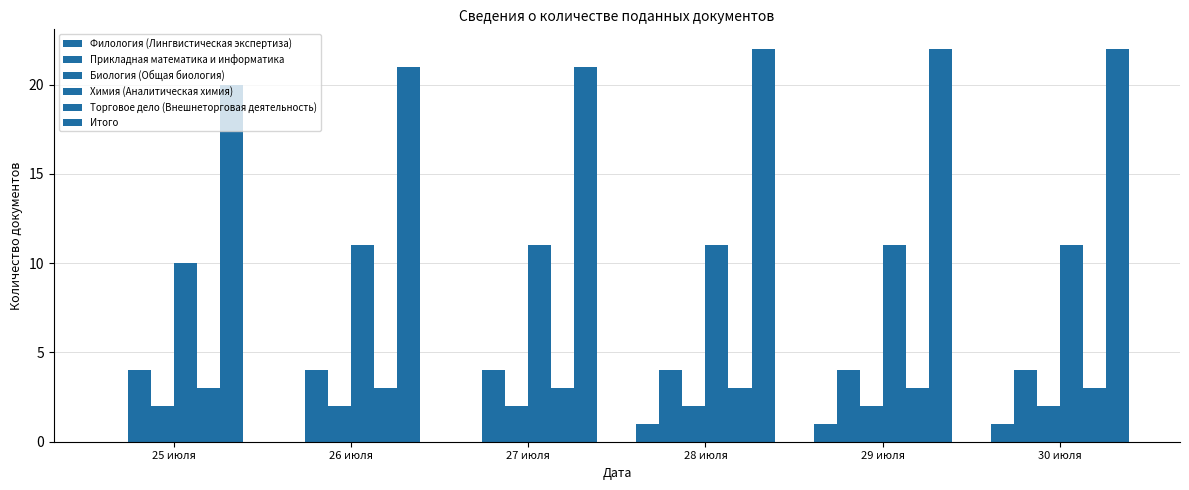

Is it true that Филология (Лингвистическая экспертиза) equals 1 at 30 июля?

True